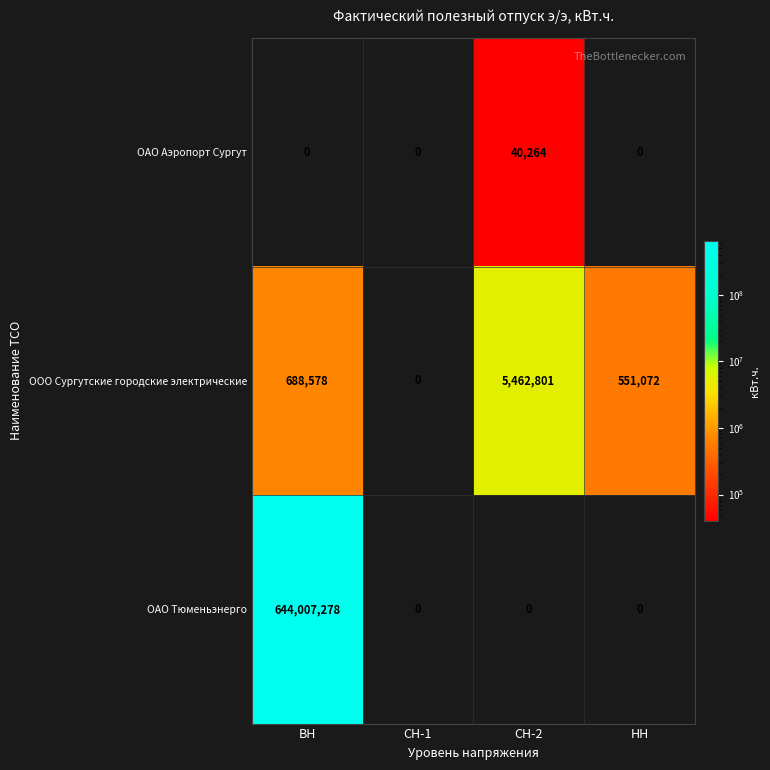

How many values in the ОАО Аэропорт Сургут series exceed 0?

1